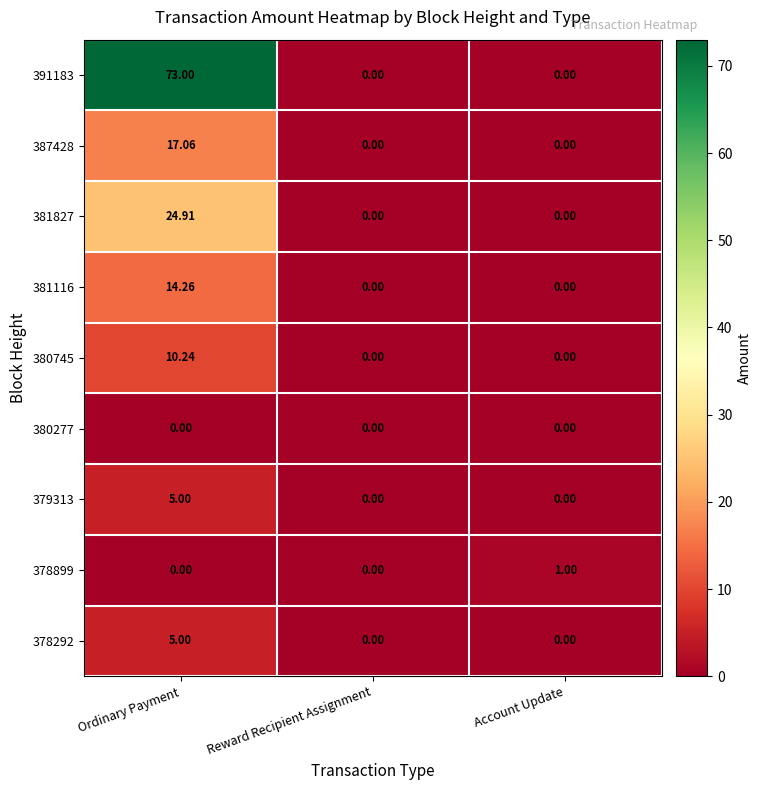

At which category is the sum across all series the highest?

Ordinary Payment